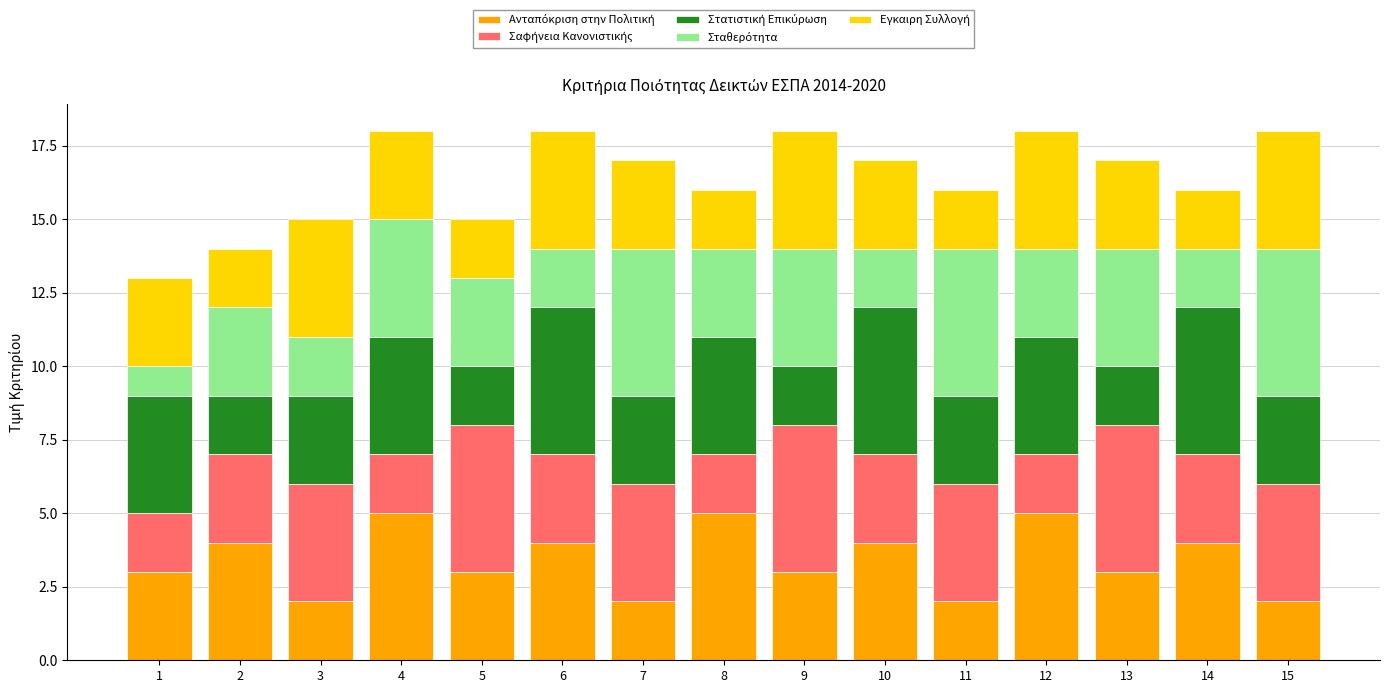

What is the total value across all series at 6?

18